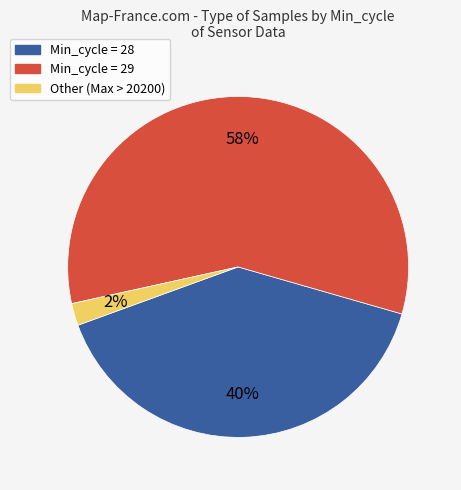

To the nearest percent, what is the average slice percentage?

33%